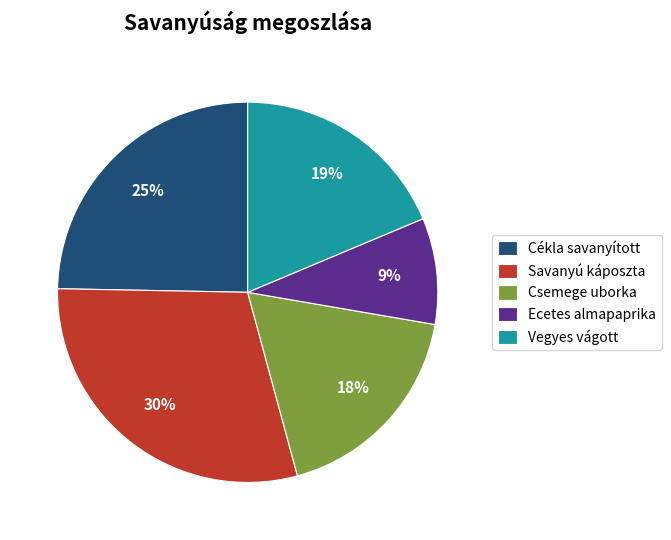

To the nearest percent, what is the combined percentage of Ecetes almapaprika and Vegyes vágott?

28%